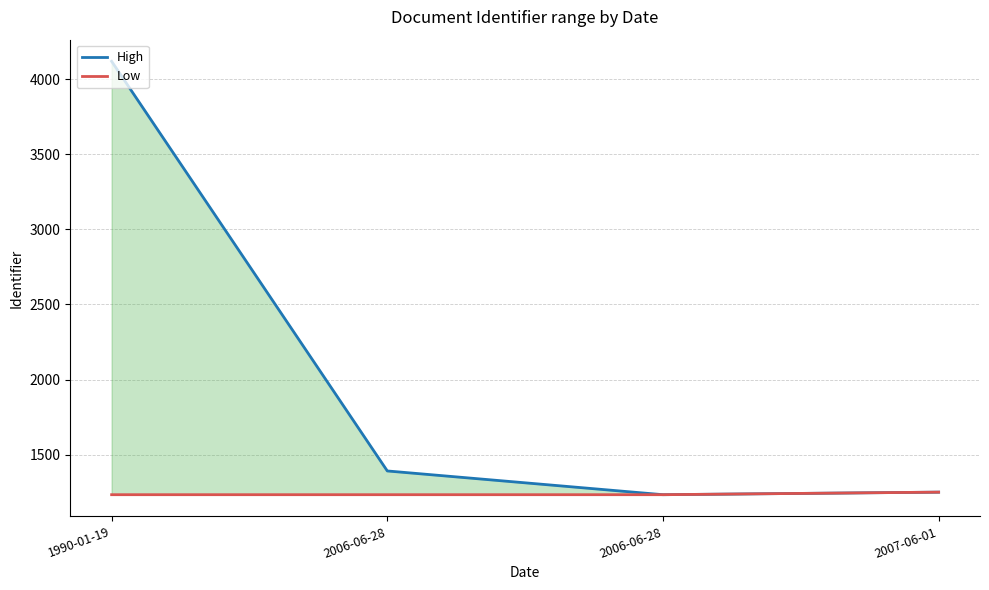

What is the value of the Low point at the 4th from the left?

1251